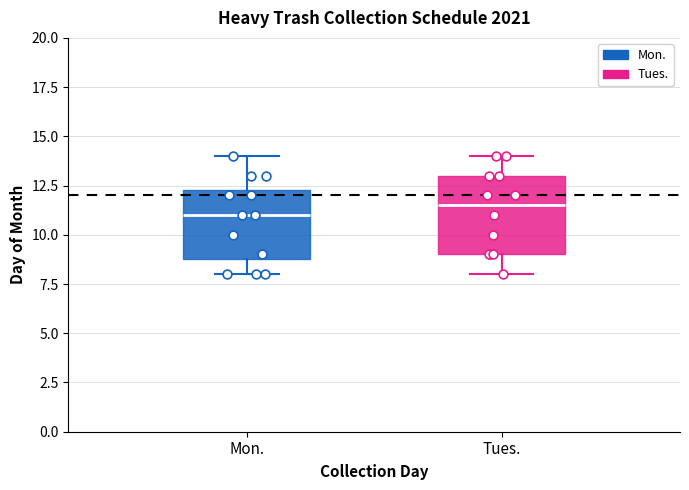

Reading left to right, read every box against the y-axis: the position of its median line, the range the box covers, and the ends of its whiskers. The values are not printed on the chart, so give them approximately, as read against the axis.

Mon.: median 11.0, box 9.0 to 12.5, whiskers 8.0 to 14.0
Tues.: median 11.5, box 9.0 to 13.0, whiskers 8.0 to 14.0